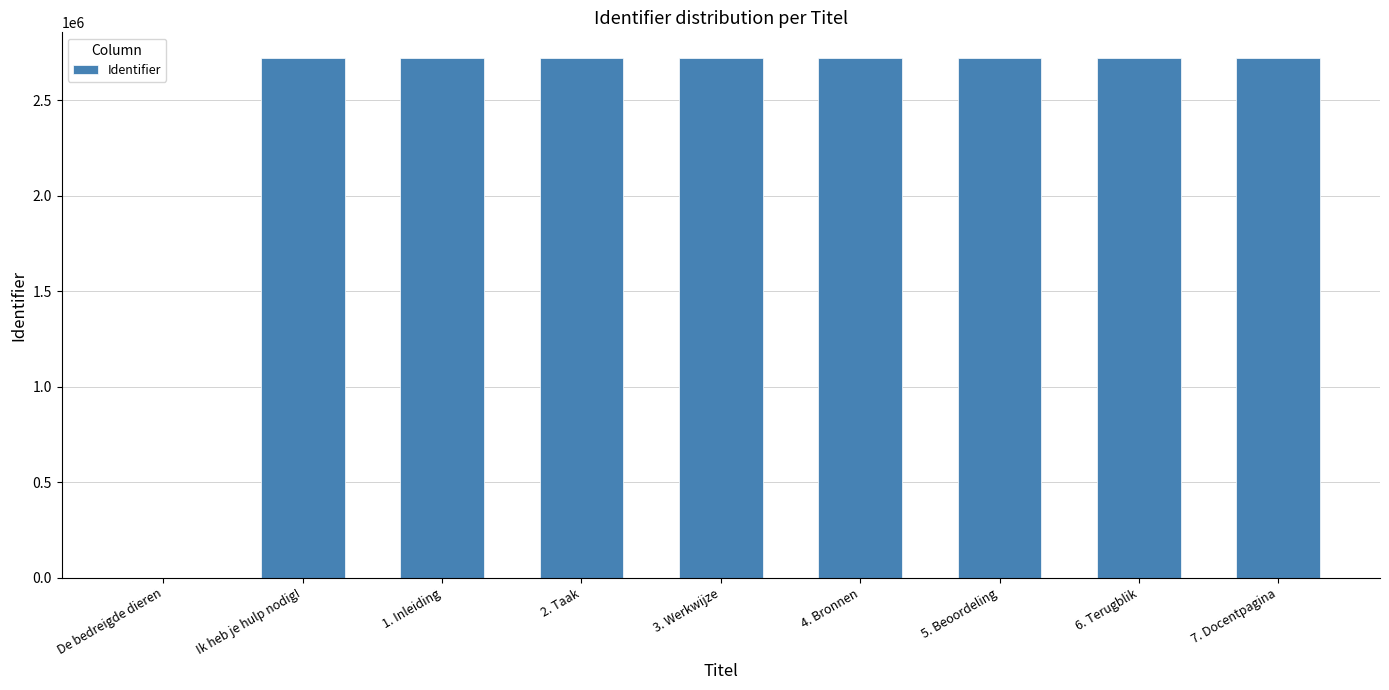

Which has a higher value, De bedreigde dieren or 1. Inleiding?

1. Inleiding